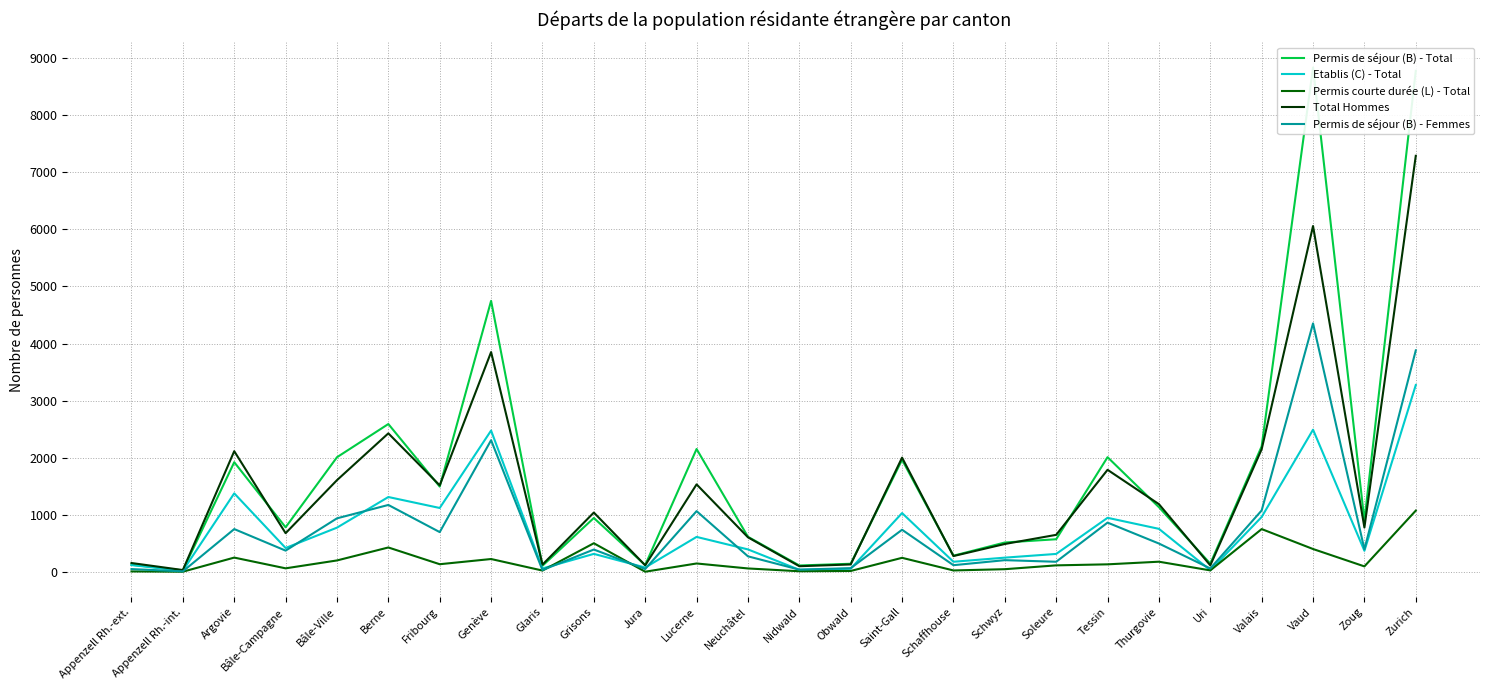

Is the value of Total Hommes at Argovie greater than the value of Permis de séjour (B) - Total at Bâle-Campagne?

Yes